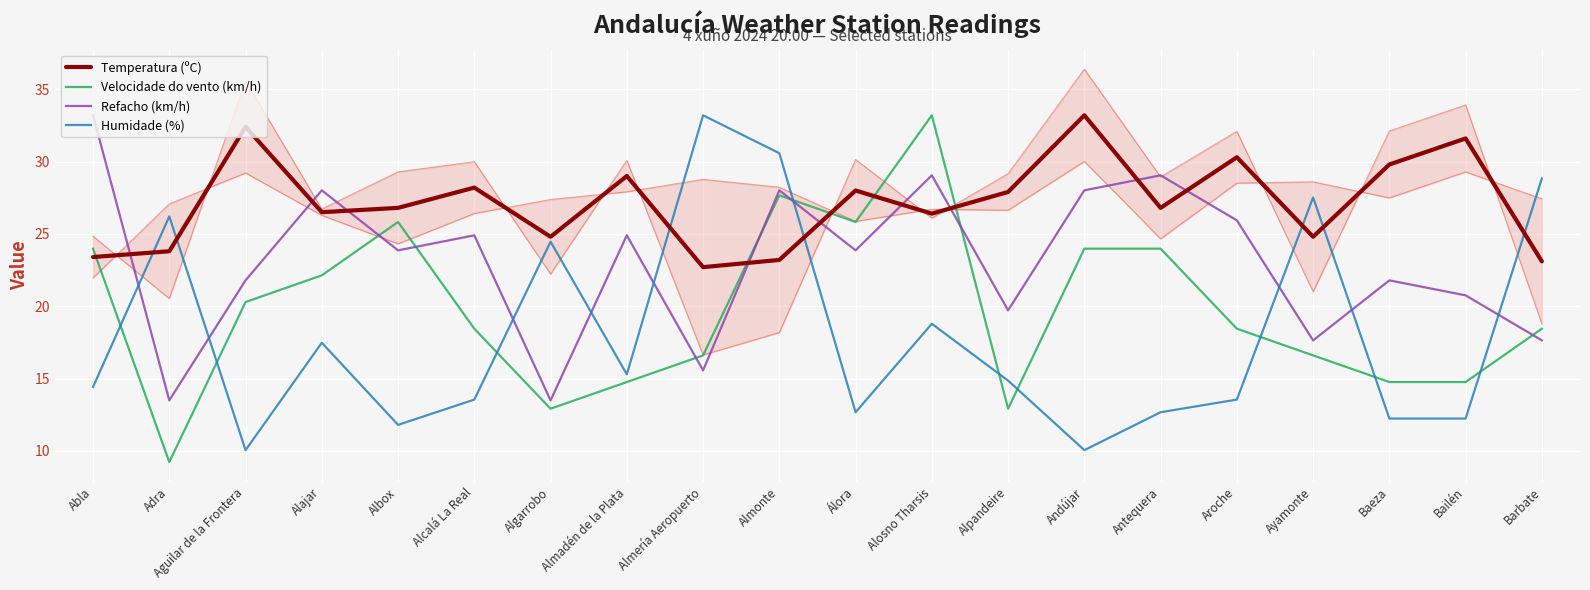

Between Alcalá La Real and Antequera, which series saw the biggest shift?

Velocidade do vento (km/h)